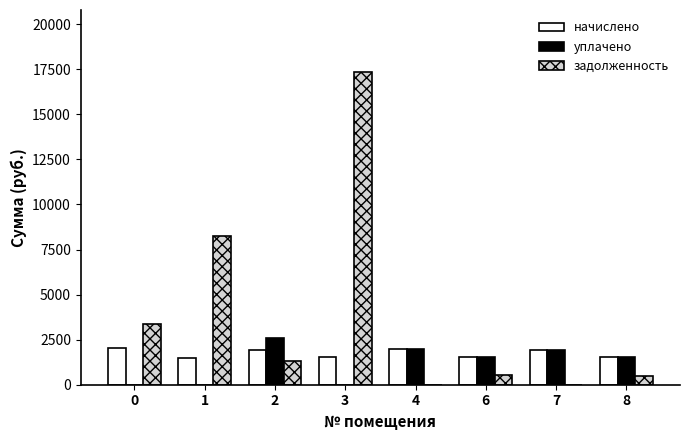

What is the sum of all уплачено values?

9569.5